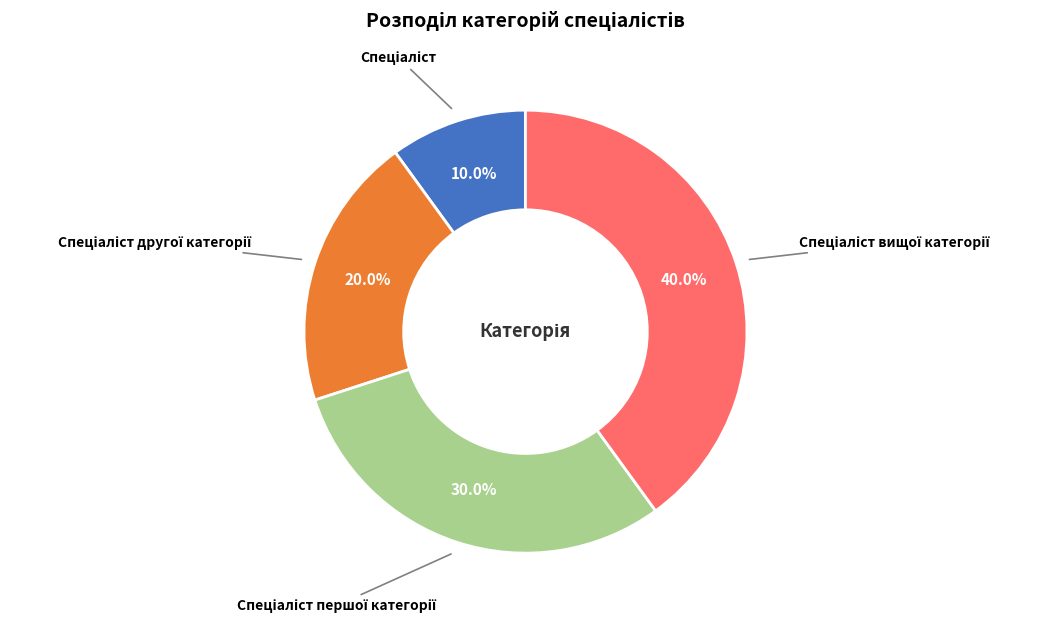

Does any single category account for the majority?

No